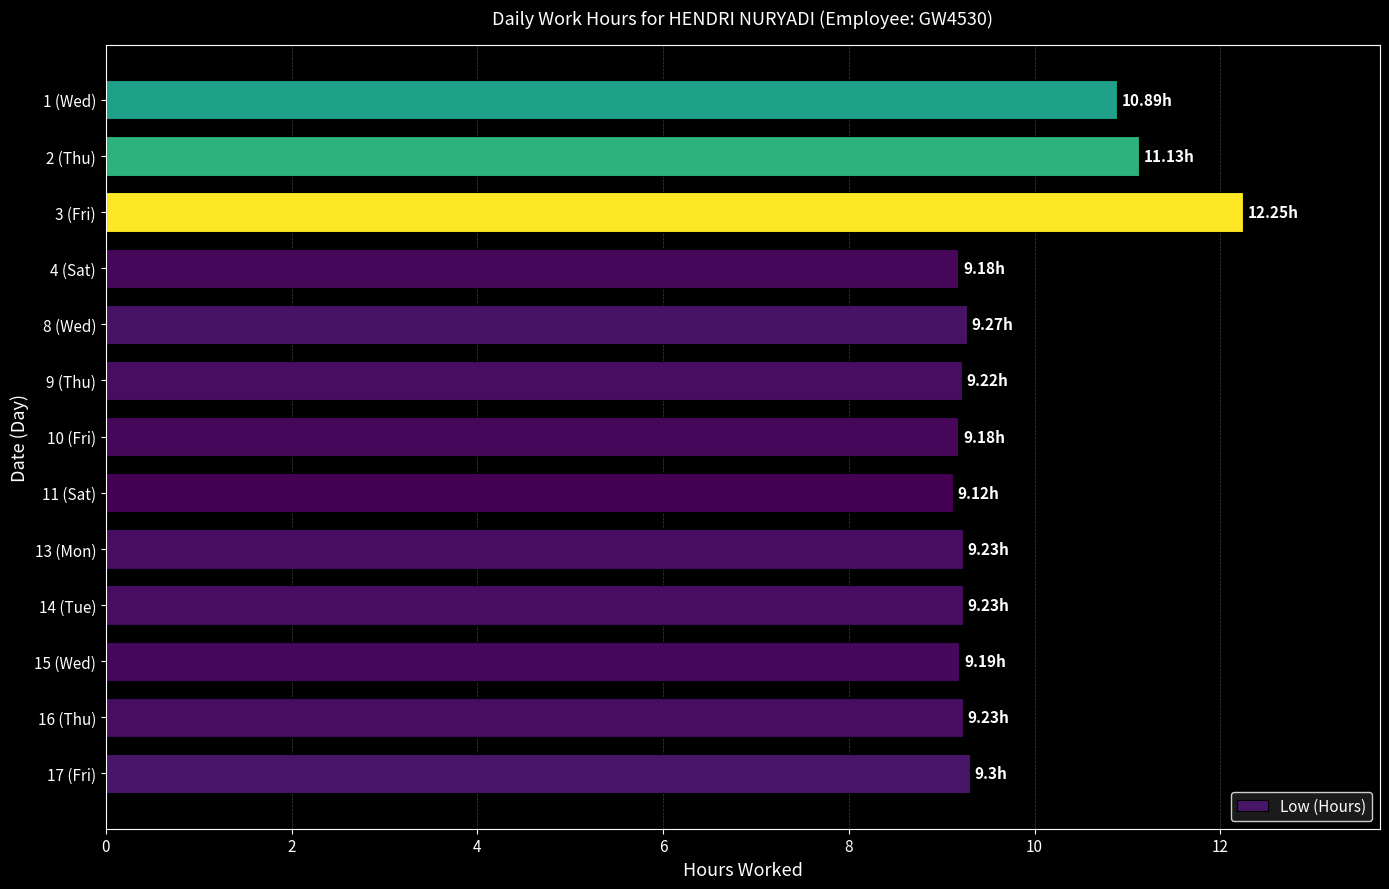

What is the difference between the maximum and minimum values?

3.1